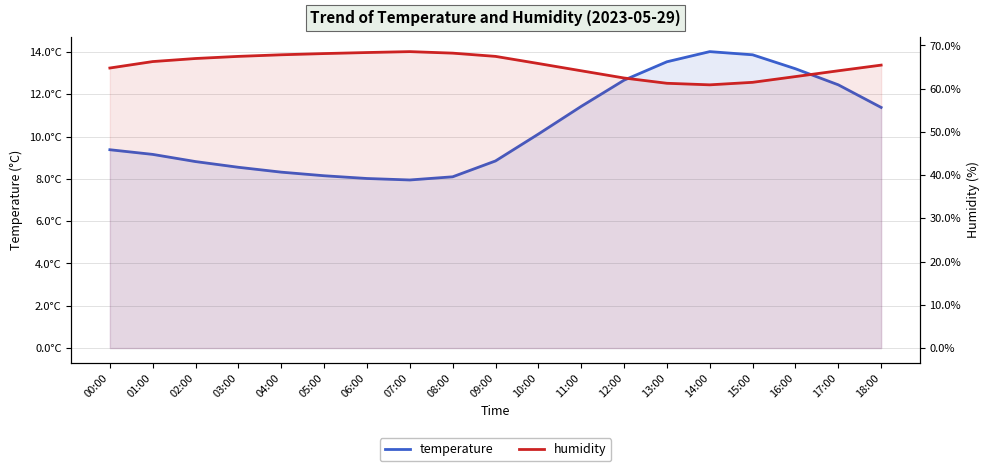

What is the approximate value of humidity at 02:00?

67.0